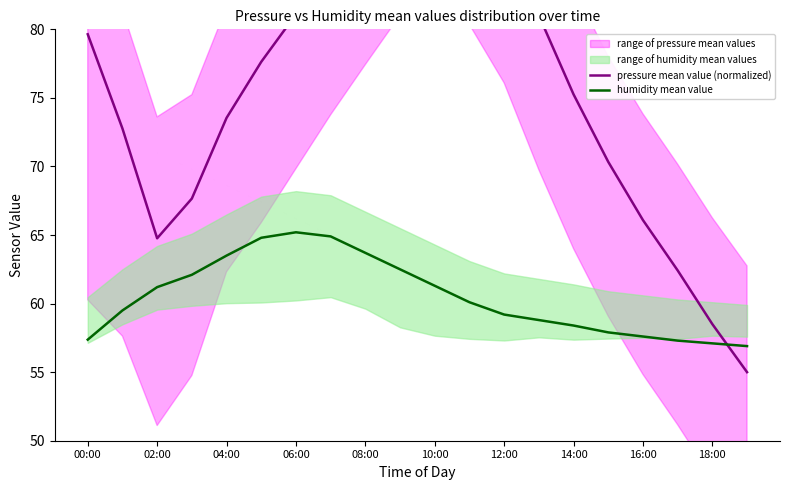

Rank the series by their average value, from highest to lowest.

pressure mean value (normalized), humidity mean value